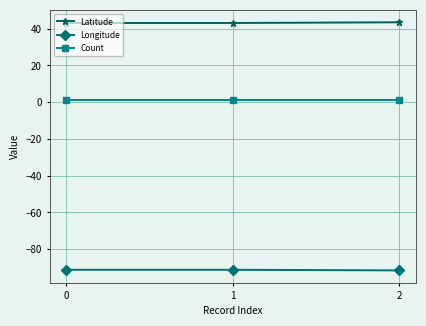

What is the sum of all Count values?

3.0